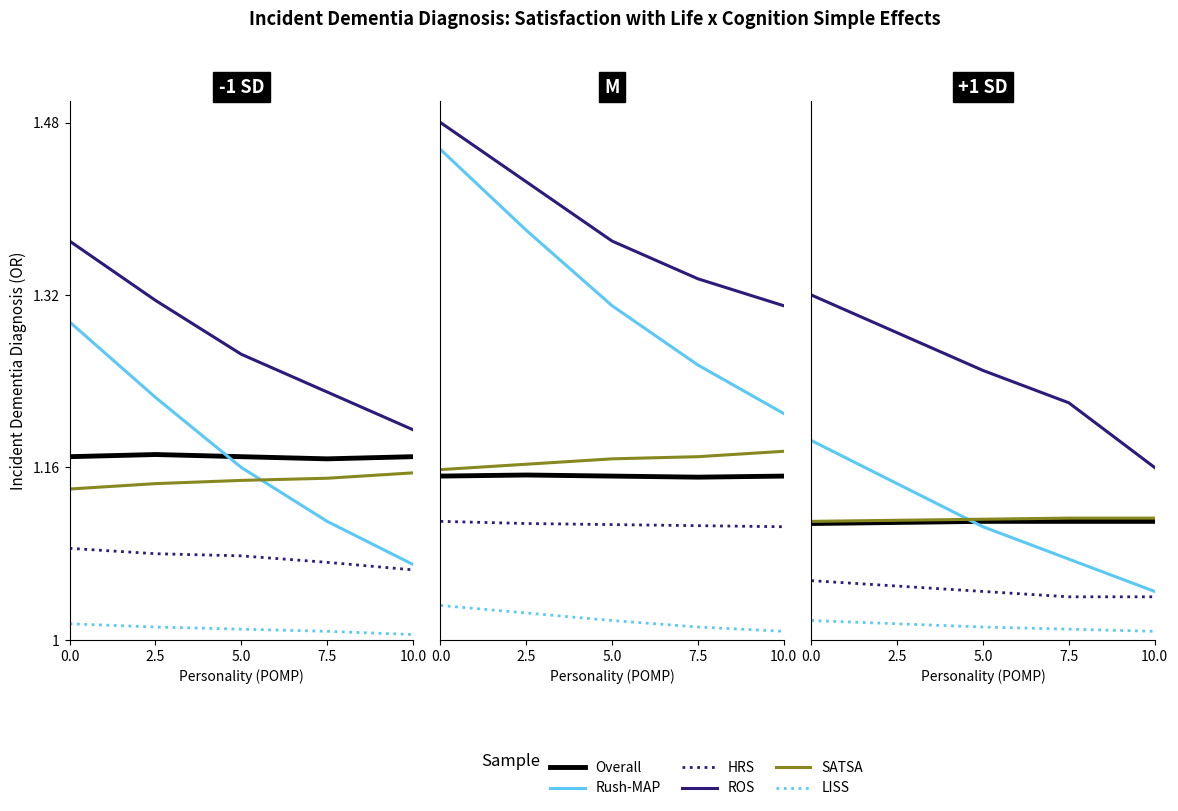

True or false: SATSA and ROS intersect in this chart.

False